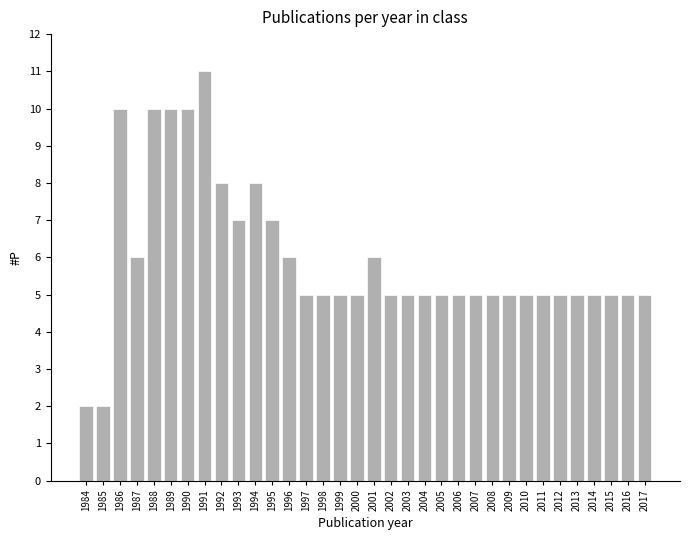

Read the value at 2011.

5